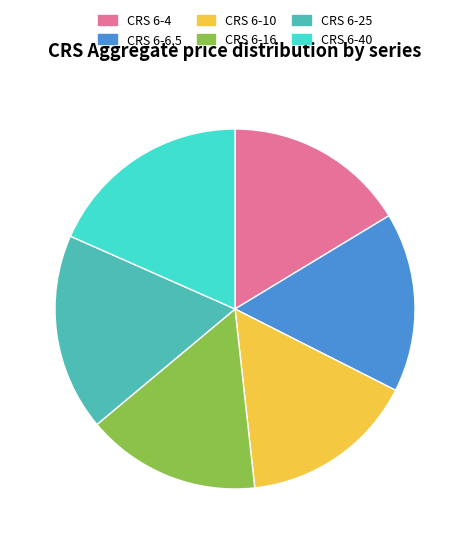

How many segments does this pie chart have?

6